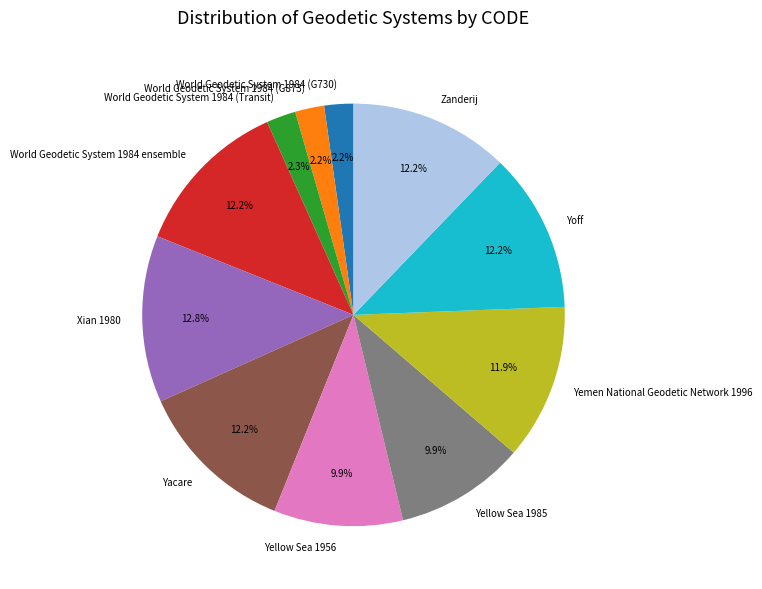

Which has a higher value, World Geodetic System 1984 (Transit) or Zanderij?

Zanderij